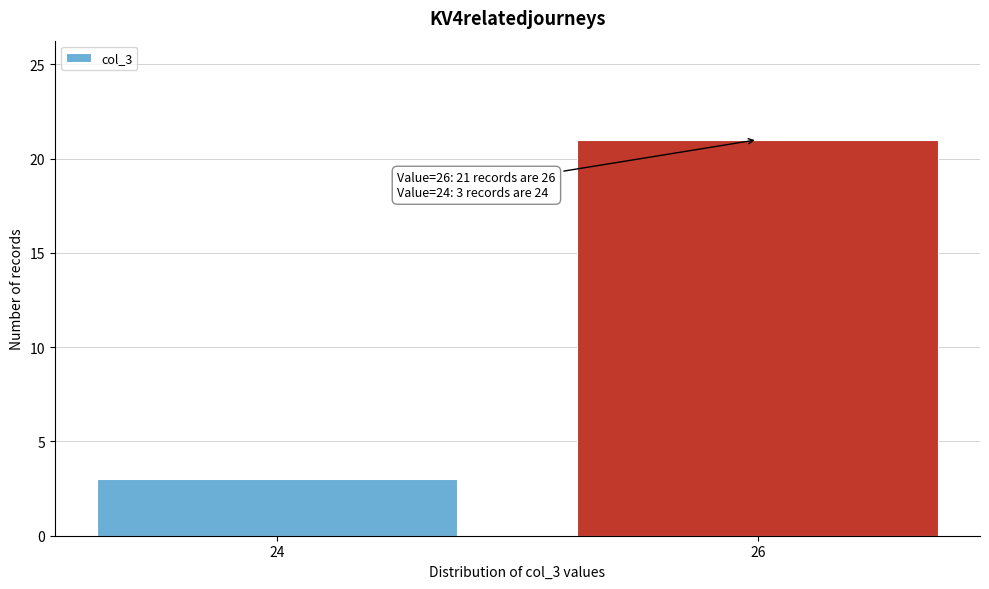

Reading left to right, what are all the values shown in this chart?

24=3	26=21